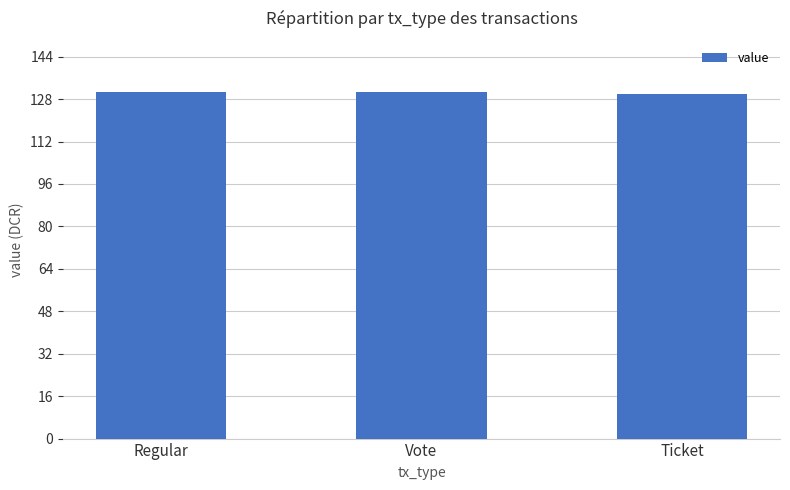

What is the greatest value displayed?

130.9